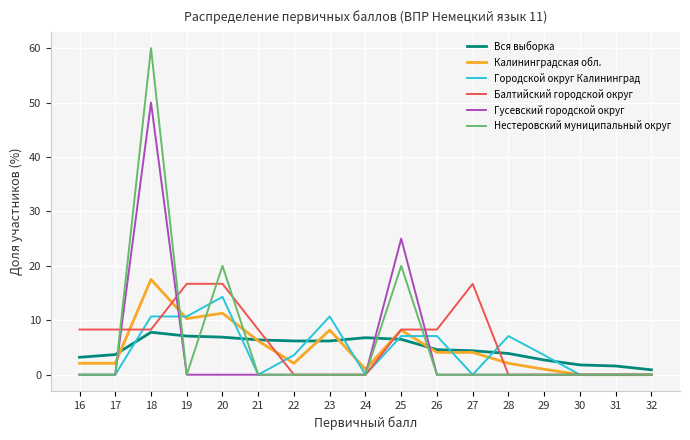

The value of Нестеровский муниципальный округ at 29 is 0.0. True or false?

True